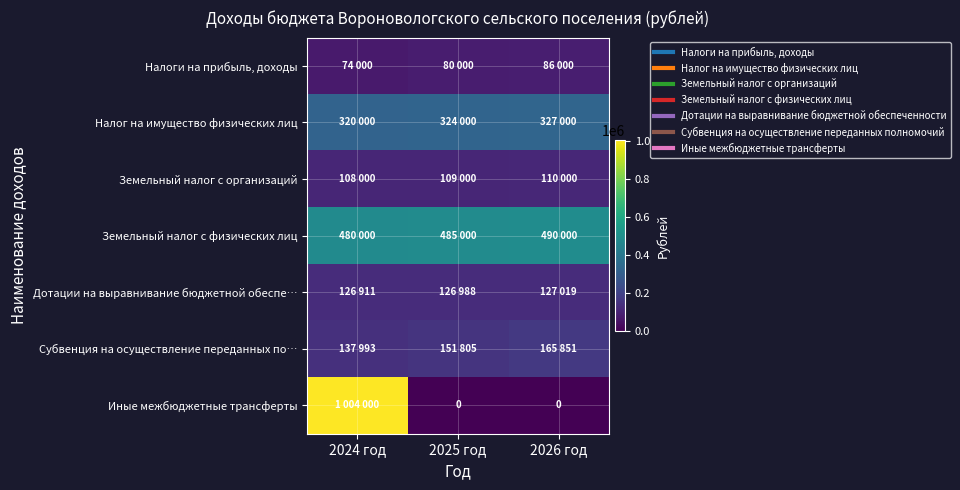

Where is Налоги на прибыль, доходы nearest to the value 80000?

2025 год